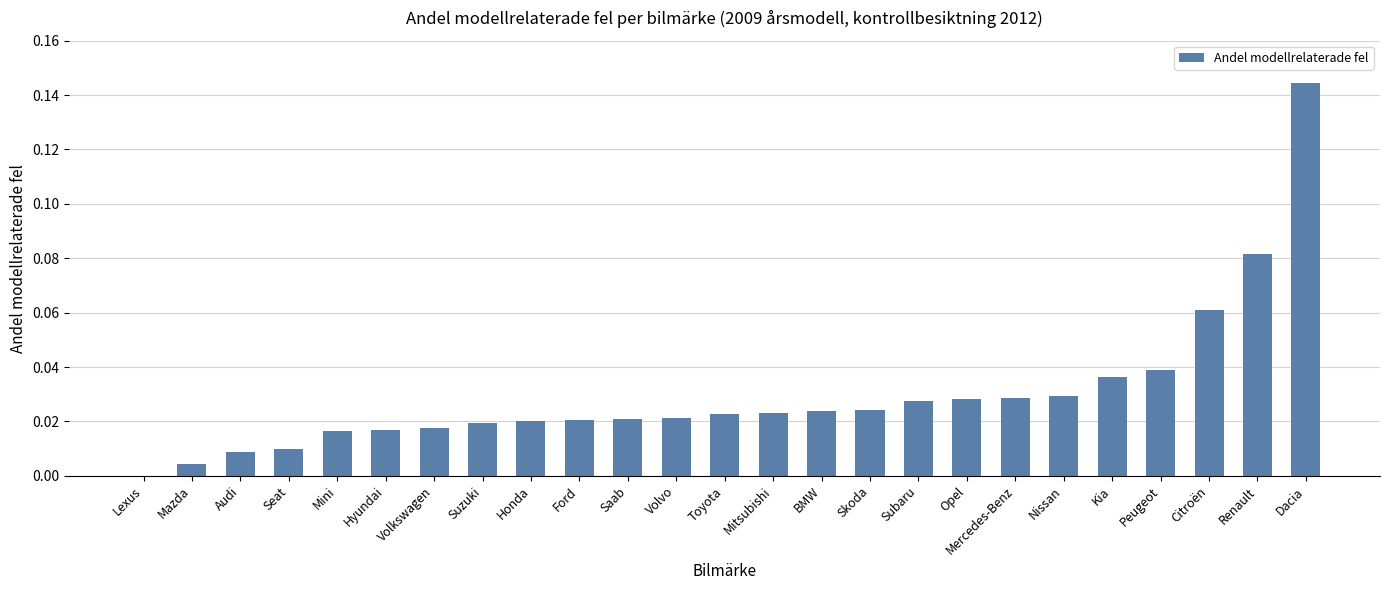

Is it true that the value at Subaru is 0.0?

True